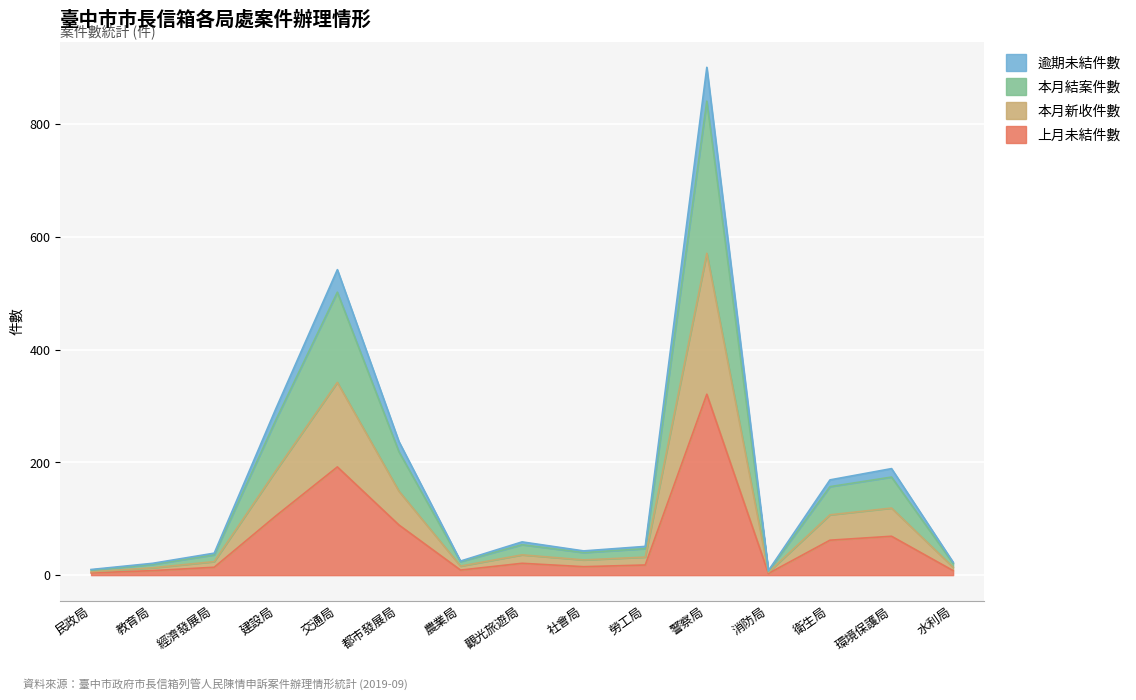

What is the maximum value shown in the chart?

901